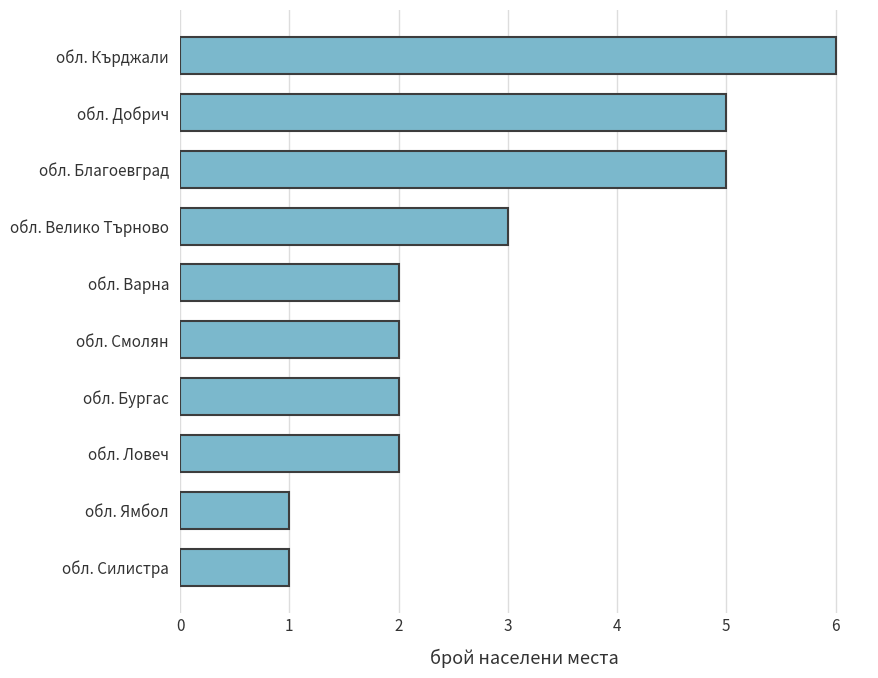

The value at обл. Варна is 1. True or false?

False